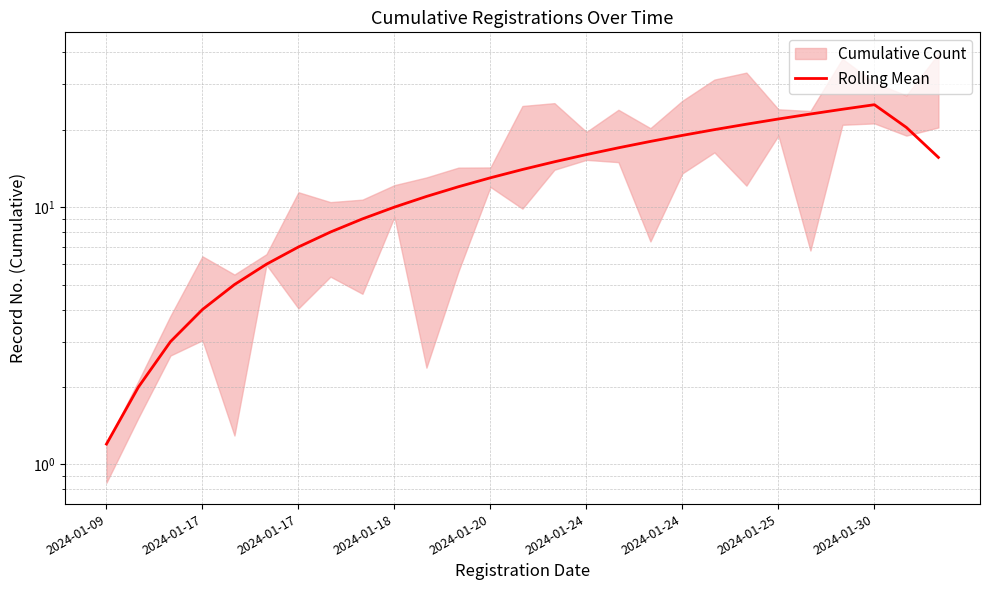

Reading left to right, extract all data points from this chart.

1.2	2.0	3.0	4.0	5.0	6.0	7.0	8.0	9.0	10.0	11.0	12.0	13.0	14.0	15.0	16.0	17.0	18.0	19.0	20.0	21.0	22.0	23.0	24.0	25.0	20.4	15.6